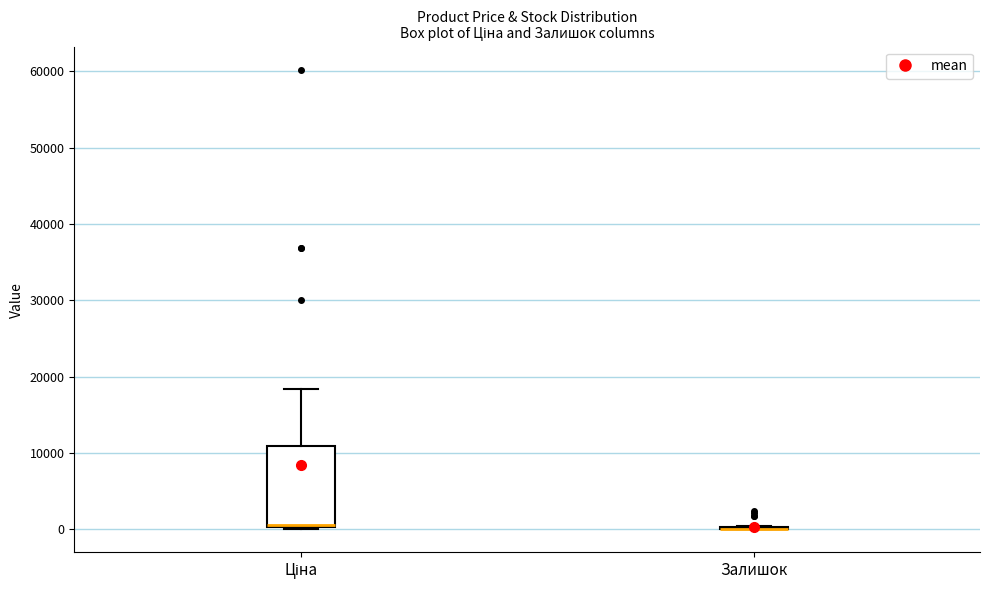

Comparing the boxes themselves (not the whiskers), which one is the tallest?

Ціна